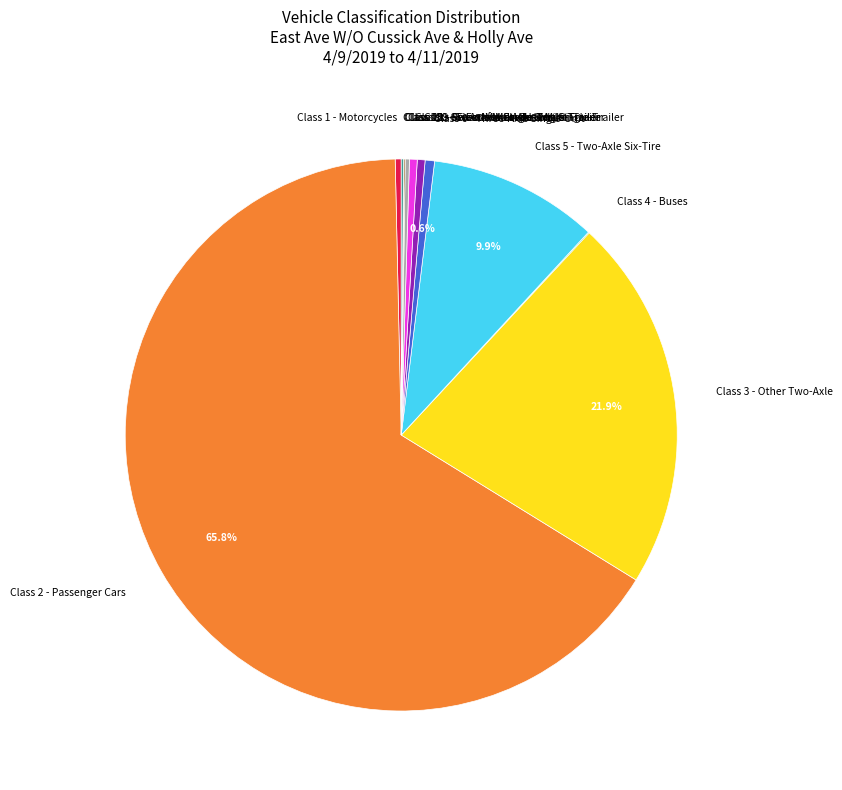

Is there a majority slice in this chart?

Yes